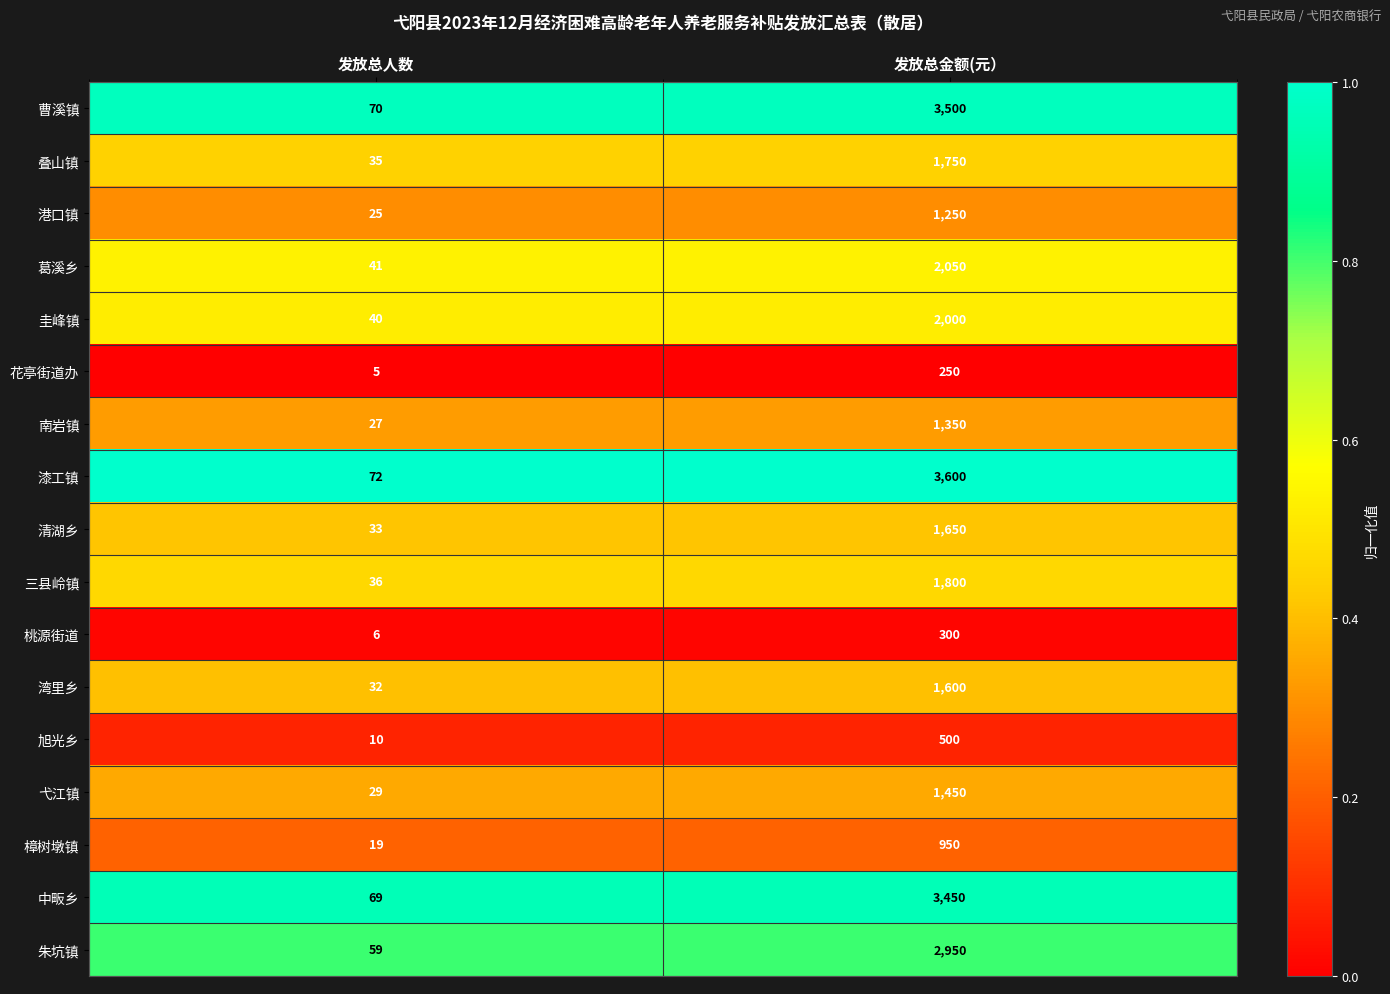

Rank the series at 发放总金额(元） from highest to lowest value.

漆工镇, 曹溪镇, 中畈乡, 朱坑镇, 葛溪乡, 圭峰镇, 三县岭镇, 叠山镇, 清湖乡, 湾里乡, 弋江镇, 南岩镇, 港口镇, 樟树墩镇, 旭光乡, 桃源街道, 花亭街道办